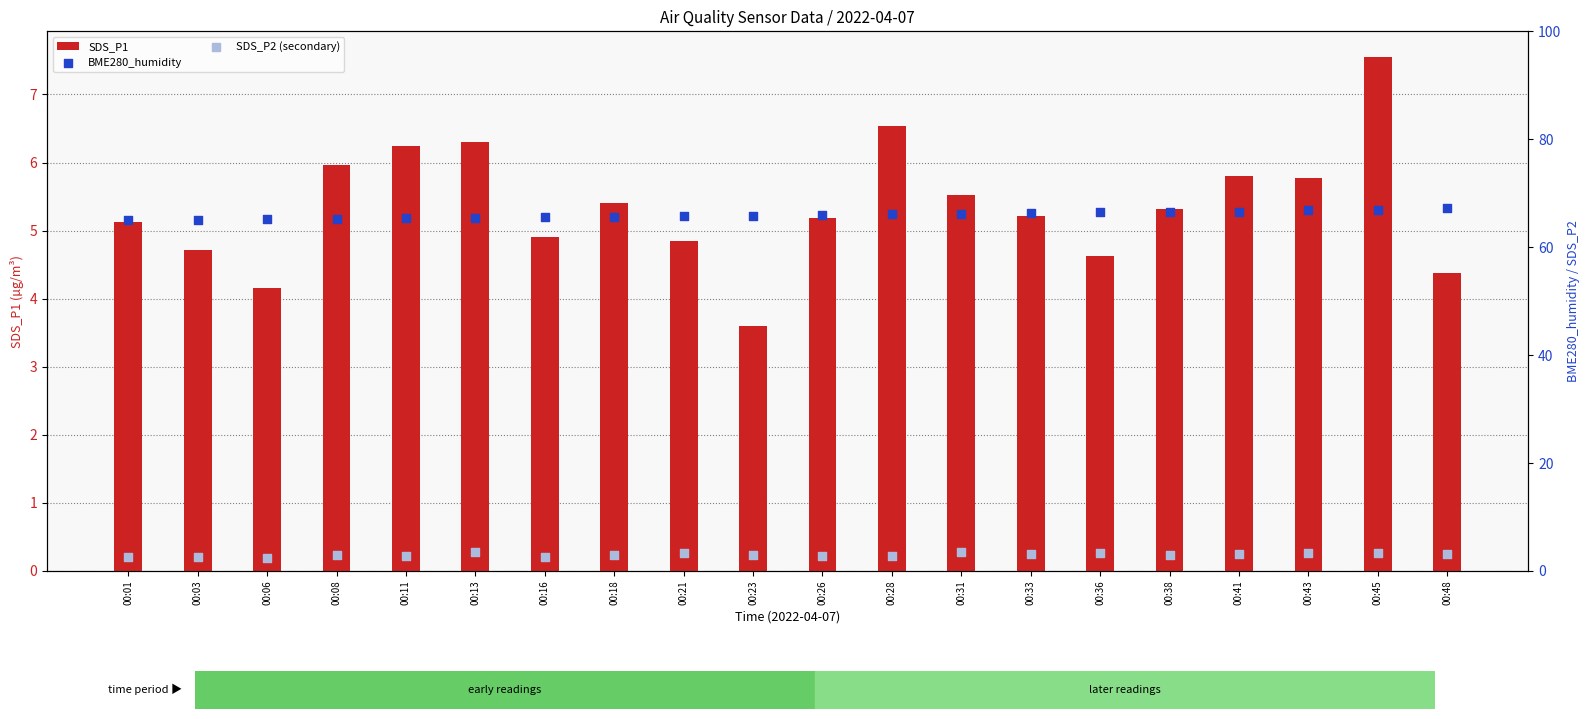

What is the total value across all series at 00:45?

77.8